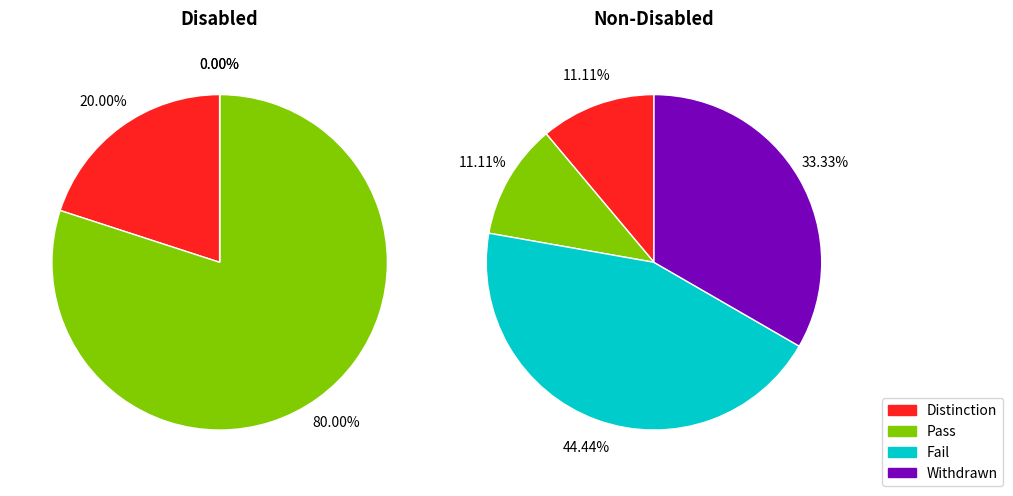

Count the number of slices in the pie.

2